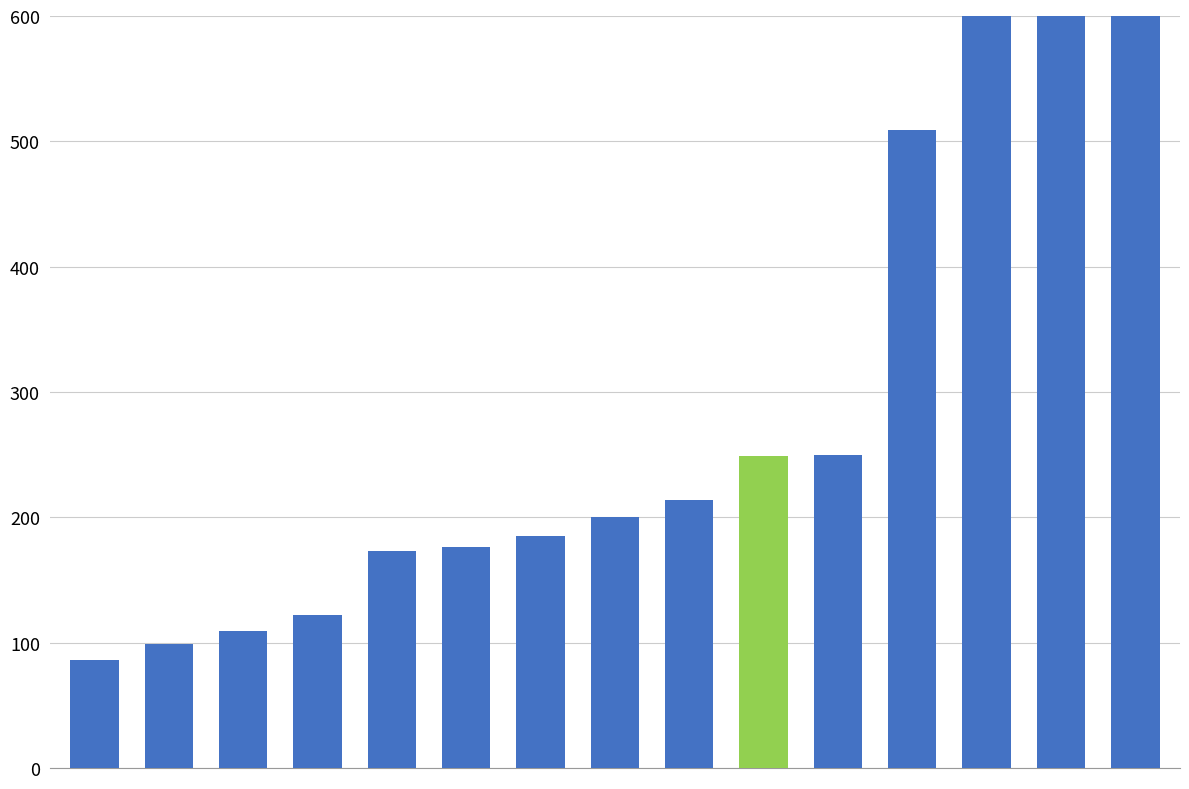

Reading left to right, list all the values displayed in this chart.

86	99	109	122	173	176	185	200	214	249	250	509	658	3580	5158